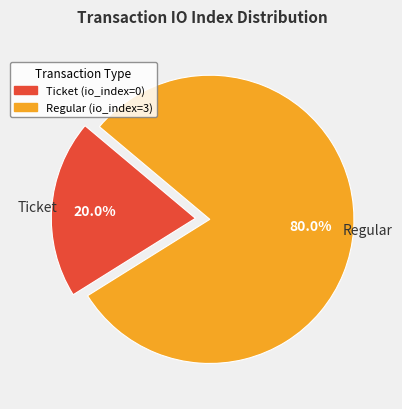

Count the number of slices in the pie.

2